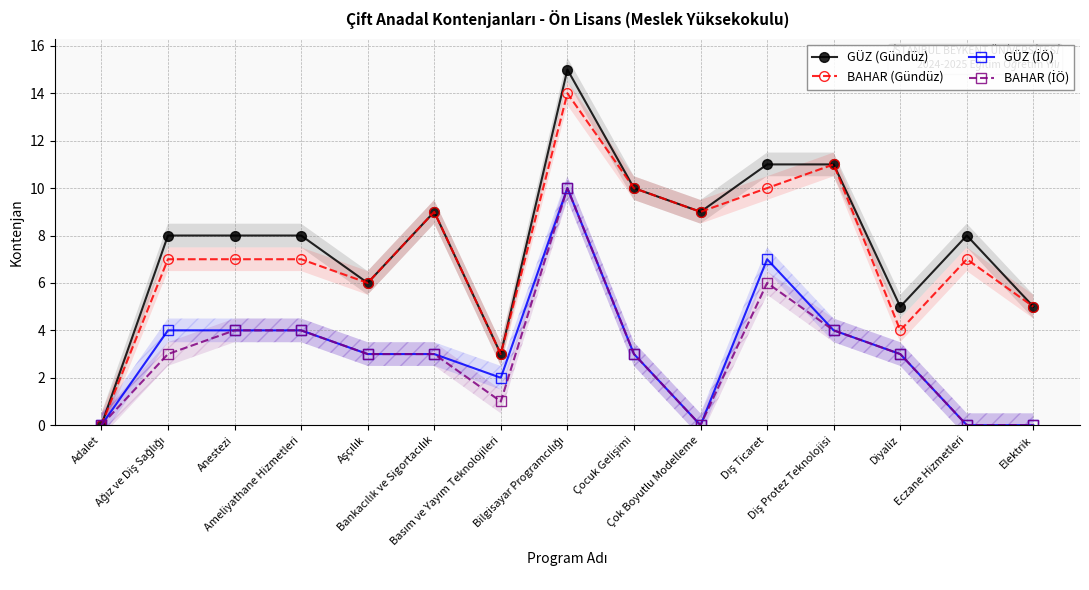

Reading left to right, transcribe all the data shown in this chart.

GÜZ (Gündüz): Adalet=0	Ağız ve Diş Sağlığı=8	Anestezi=8	Ameliyathane Hizmetleri=8	Aşçılık=6	Bankacılık ve Sigortacılık=9	Basım ve Yayım Teknolojileri=3	Bilgisayar Programcılığı=15	Çocuk Gelişimi=10	Çok Boyutlu Modelleme=9	Dış Ticaret=11	Diş Protez Teknolojisi=11	Diyaliz=5	Eczane Hizmetleri=8	Elektrik=5
BAHAR (Gündüz): Adalet=0	Ağız ve Diş Sağlığı=7	Anestezi=7	Ameliyathane Hizmetleri=7	Aşçılık=6	Bankacılık ve Sigortacılık=9	Basım ve Yayım Teknolojileri=3	Bilgisayar Programcılığı=14	Çocuk Gelişimi=10	Çok Boyutlu Modelleme=9	Dış Ticaret=10	Diş Protez Teknolojisi=11	Diyaliz=4	Eczane Hizmetleri=7	Elektrik=5
GÜZ (İÖ): Adalet=0	Ağız ve Diş Sağlığı=4	Anestezi=4	Ameliyathane Hizmetleri=4	Aşçılık=3	Bankacılık ve Sigortacılık=3	Basım ve Yayım Teknolojileri=2	Bilgisayar Programcılığı=10	Çocuk Gelişimi=3	Çok Boyutlu Modelleme=0	Dış Ticaret=7	Diş Protez Teknolojisi=4	Diyaliz=3	Eczane Hizmetleri=0	Elektrik=0
BAHAR (İÖ): Adalet=0	Ağız ve Diş Sağlığı=3	Anestezi=4	Ameliyathane Hizmetleri=4	Aşçılık=3	Bankacılık ve Sigortacılık=3	Basım ve Yayım Teknolojileri=1	Bilgisayar Programcılığı=10	Çocuk Gelişimi=3	Çok Boyutlu Modelleme=0	Dış Ticaret=6	Diş Protez Teknolojisi=4	Diyaliz=3	Eczane Hizmetleri=0	Elektrik=0